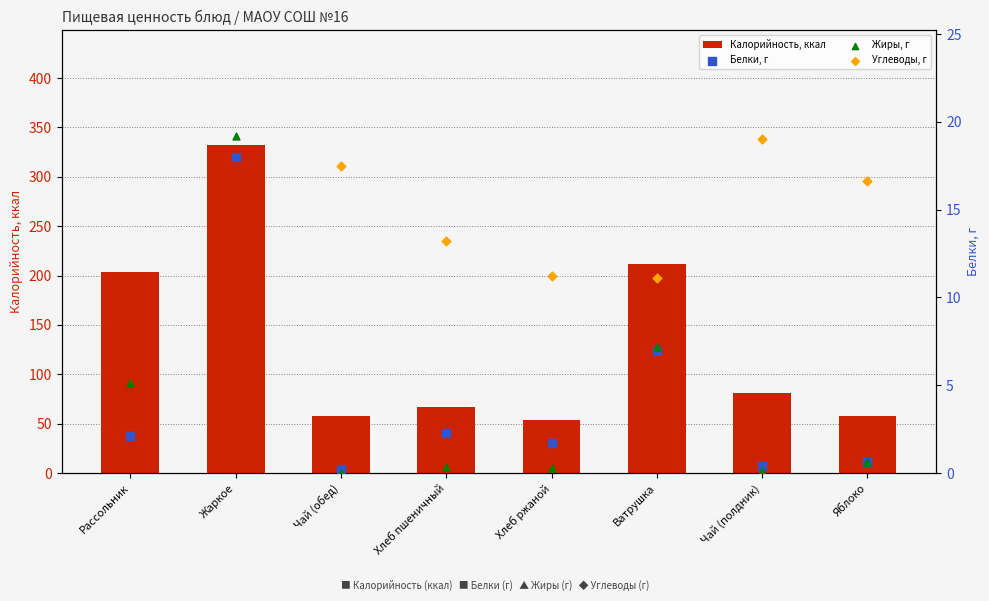

Which series reaches the maximum Y coordinate?

Калорийность, ккал